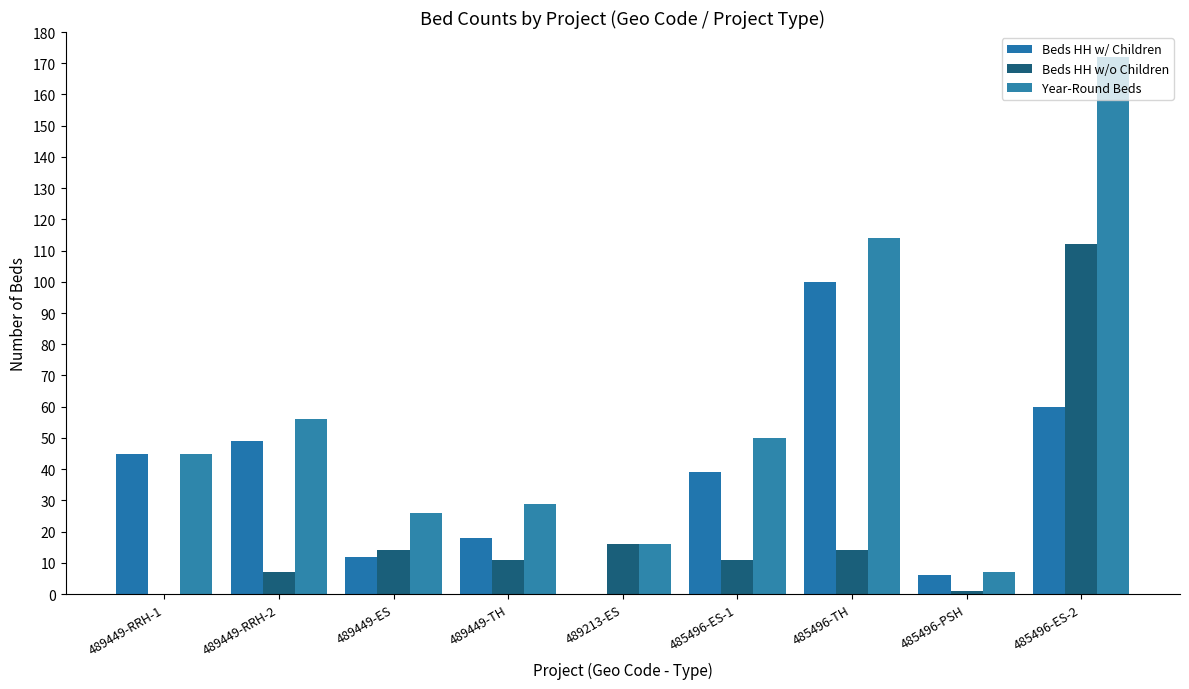

What position from the right is 489449-TH?

6